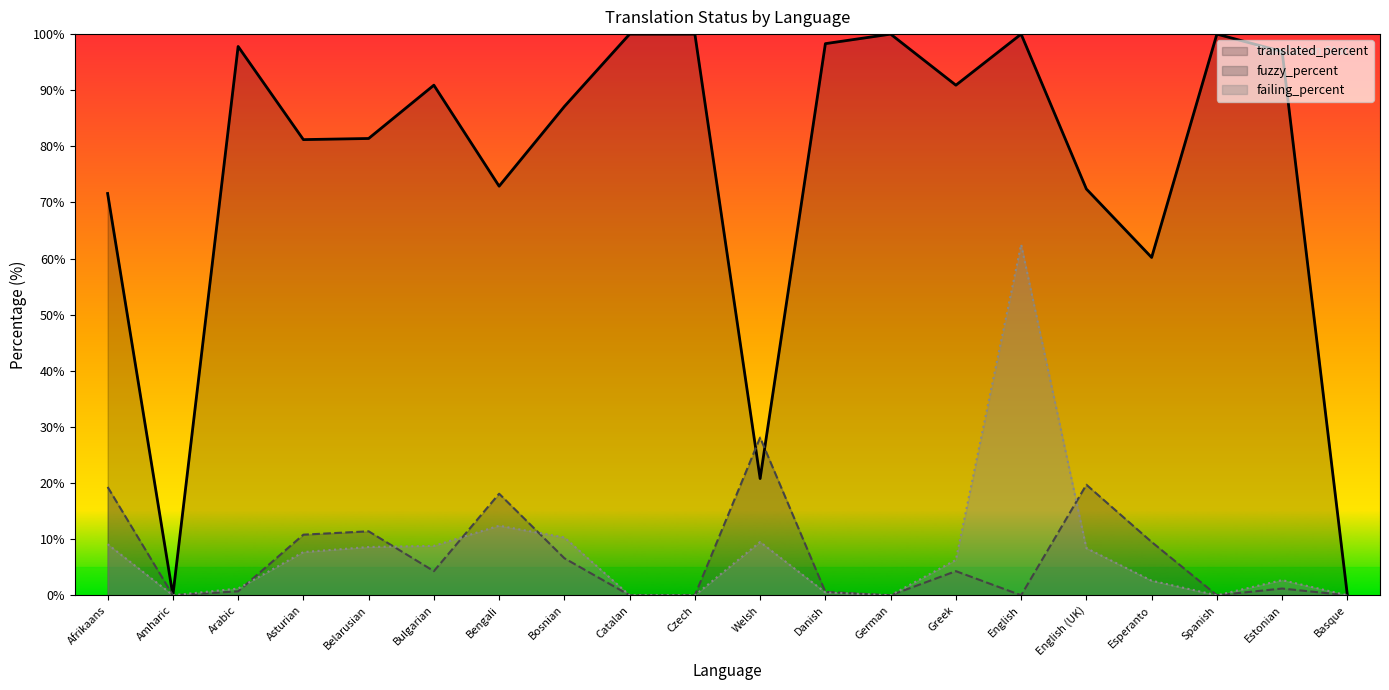

Which series changed the most between English (UK) and Esperanto?

translated_percent